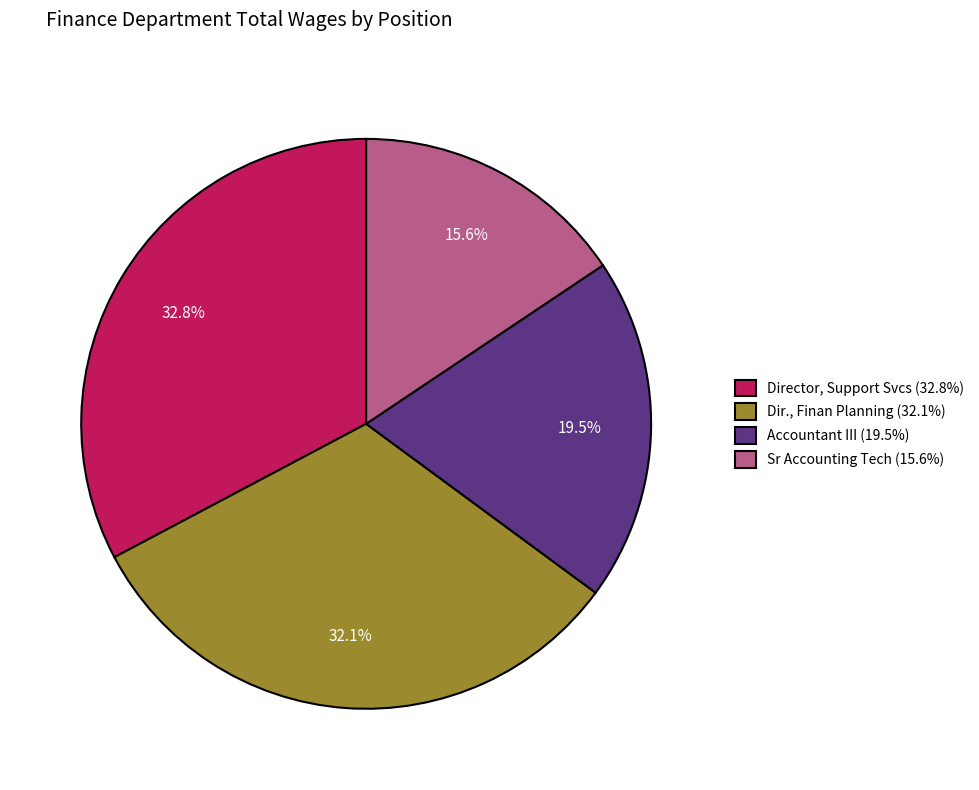

Count the number of slices in the pie.

4